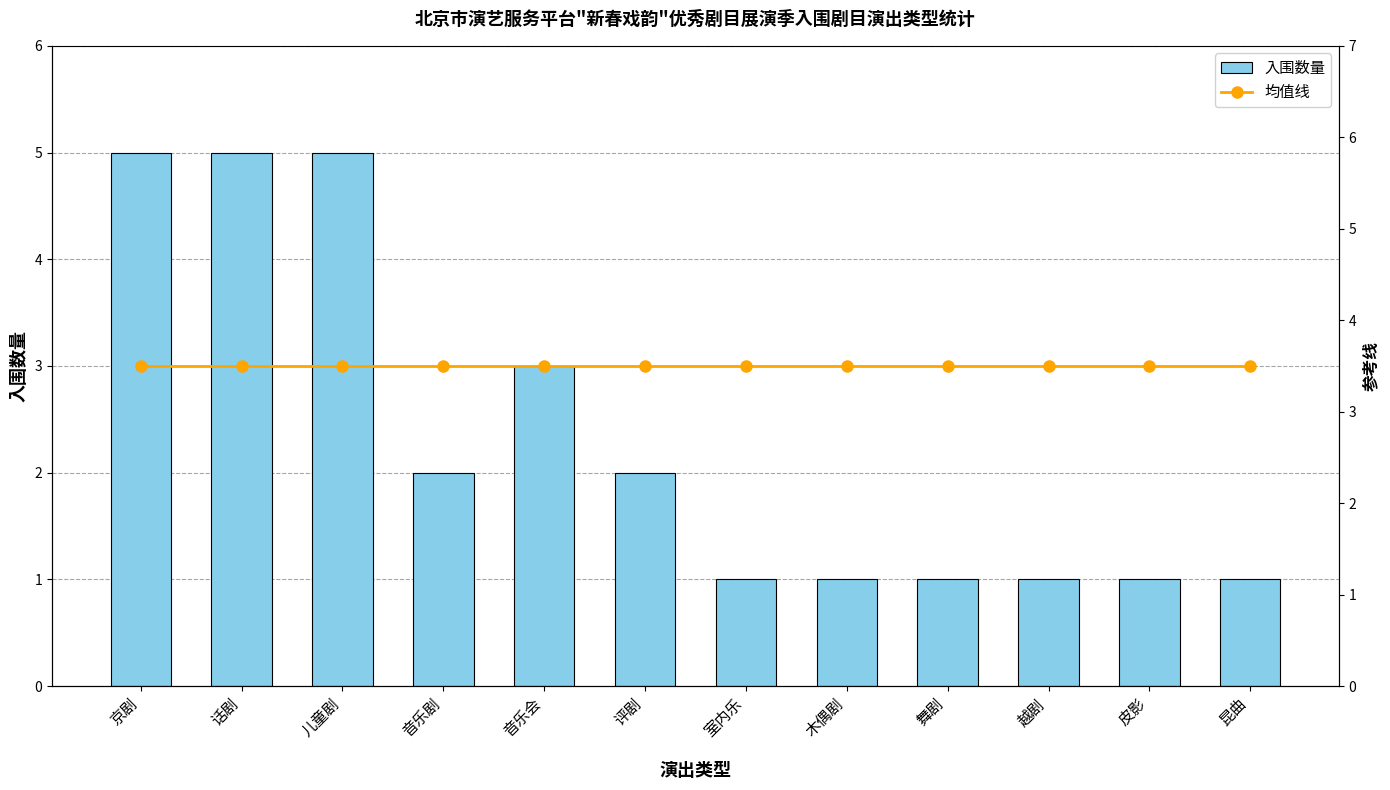

Reading right to left, list all the values displayed in this chart.

入围数量: 1.0	1.0	1.0	1.0	1.0	1.0	2.0	3.0	2.0	5.0	5.0	5.0
均值线: 3.5	3.5	3.5	3.5	3.5	3.5	3.5	3.5	3.5	3.5	3.5	3.5